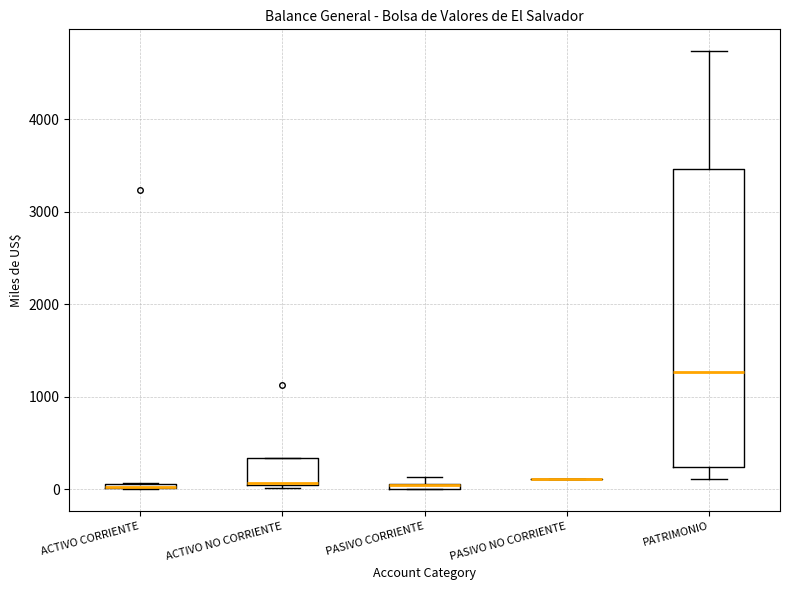

Which box is the tallest, from its lower edge to its upper edge?

PATRIMONIO